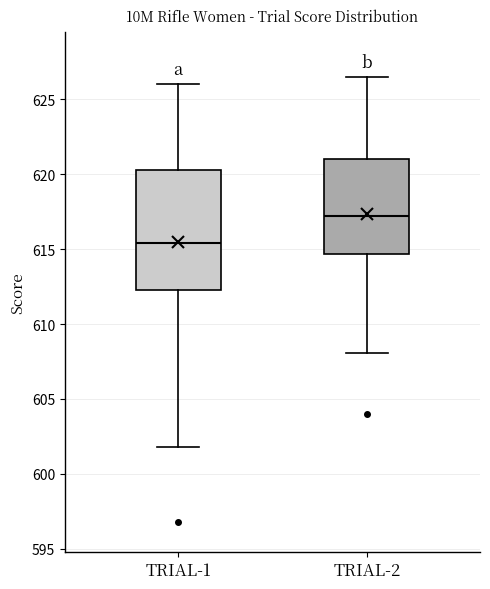

Comparing the boxes themselves (not the whiskers), which one is the tallest?

TRIAL-1